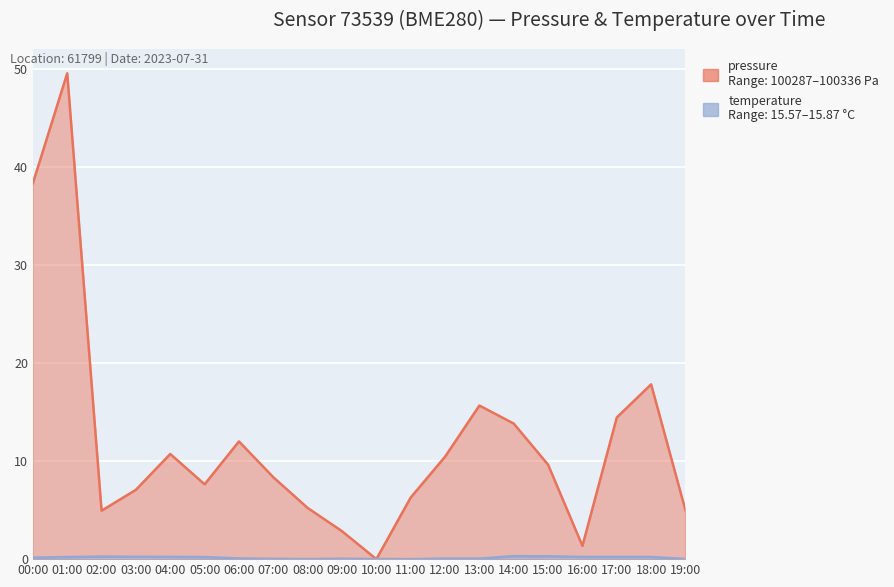

What is the label of the 4th point from the right?

16:00